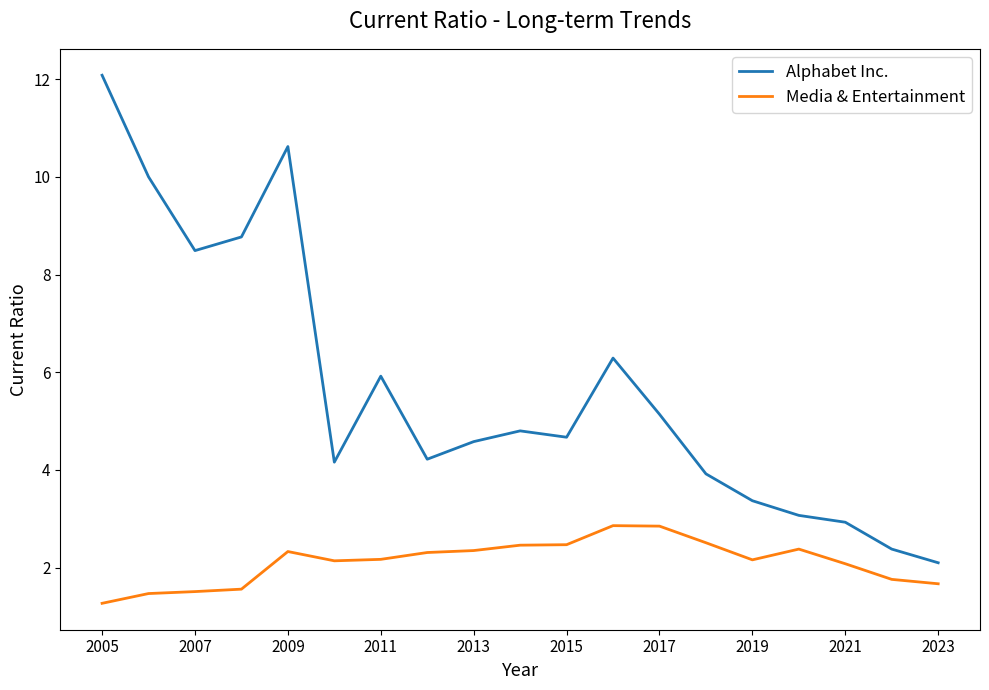

What is the highest value of the Media & Entertainment series?

2.9